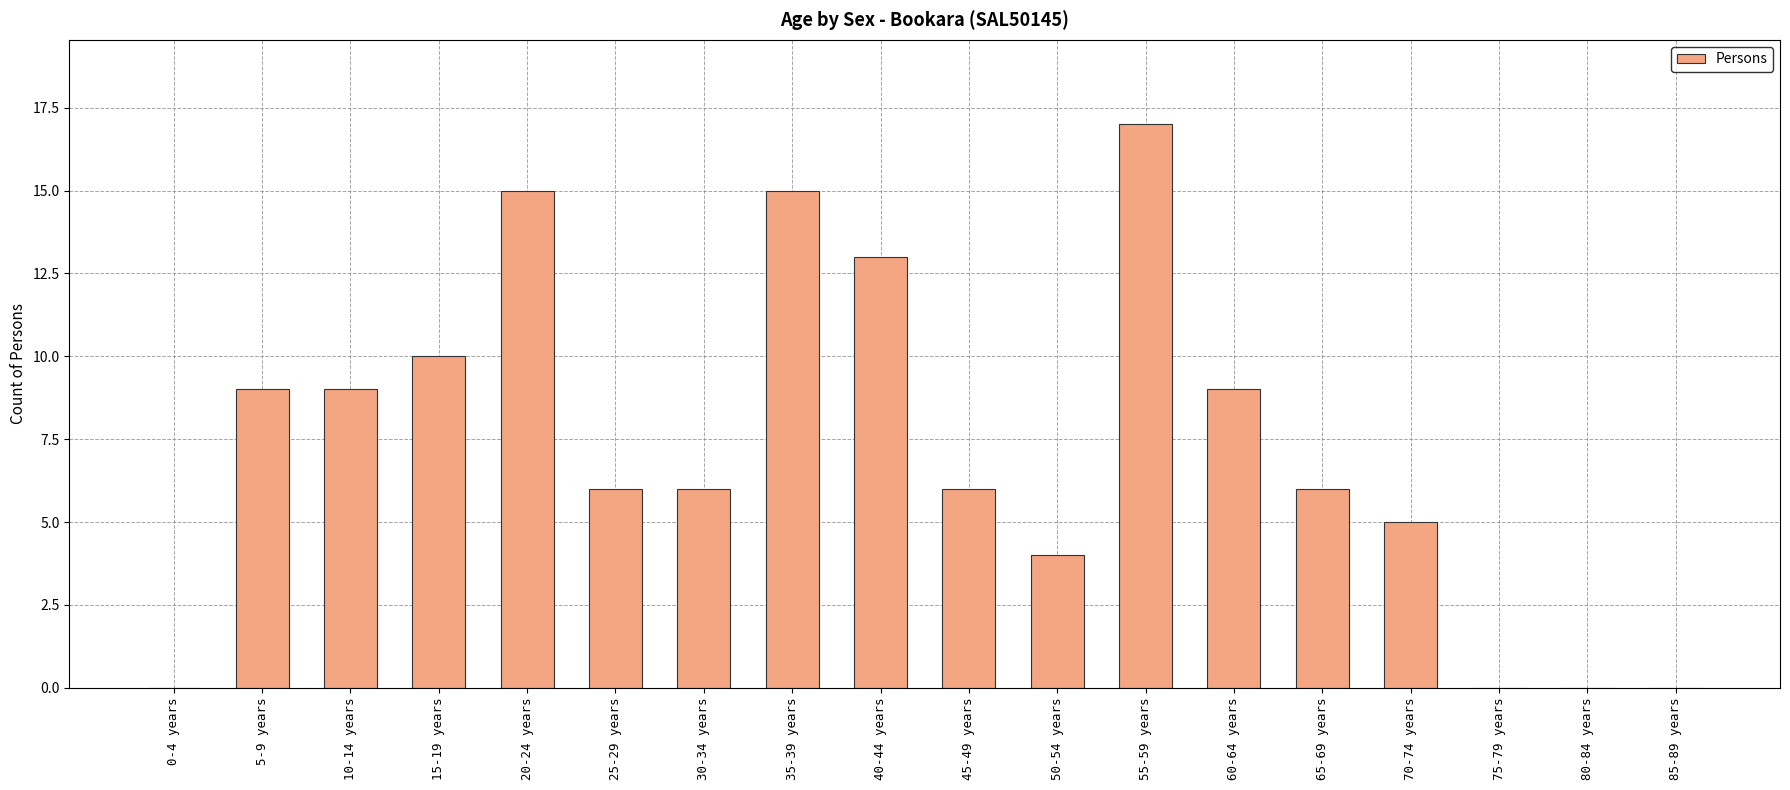

Reading left to right, transcribe all the data shown in this chart.

0-4 years=0	5-9 years=9	10-14 years=9	15-19 years=10	20-24 years=15	25-29 years=6	30-34 years=6	35-39 years=15	40-44 years=13	45-49 years=6	50-54 years=4	55-59 years=17	60-64 years=9	65-69 years=6	70-74 years=5	75-79 years=0	80-84 years=0	85-89 years=0